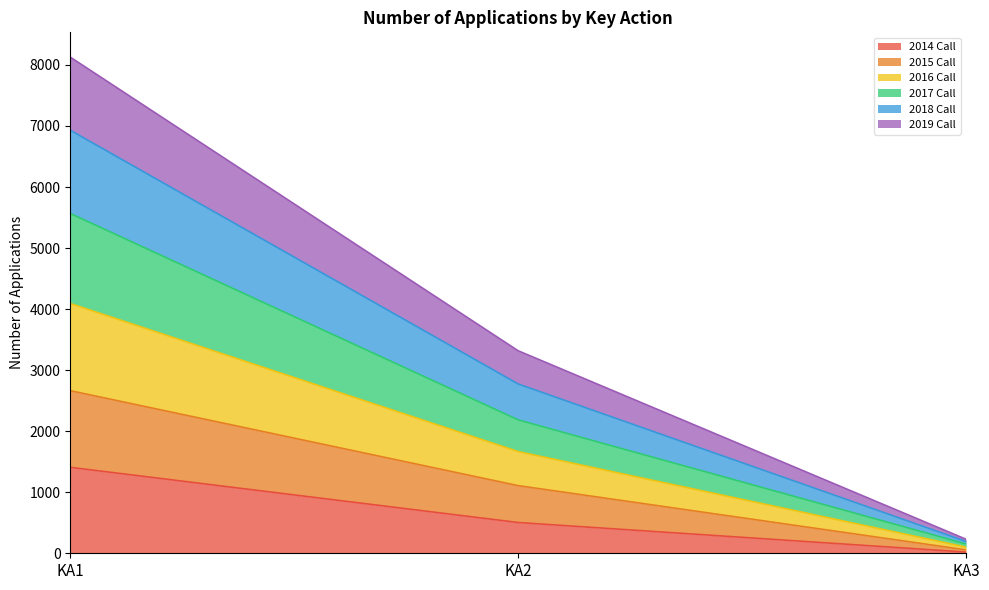

Which category has the lowest value in the 2018 Call series?

KA3